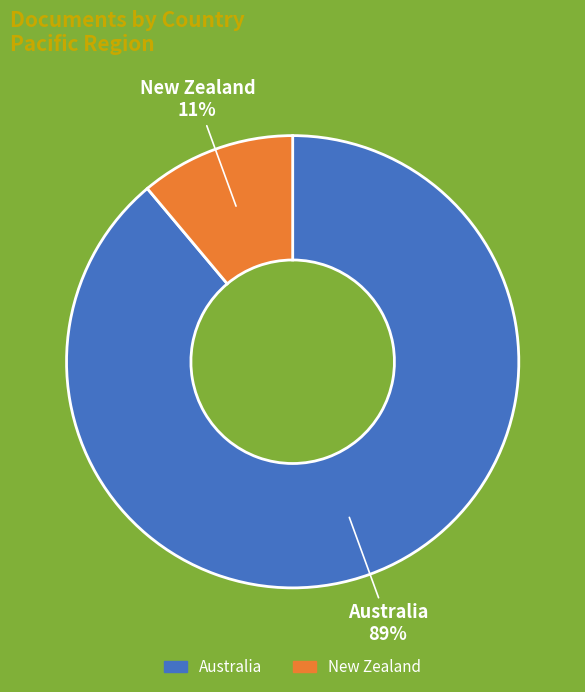

Combined, do Australia and New Zealand account for over 50%?

Yes